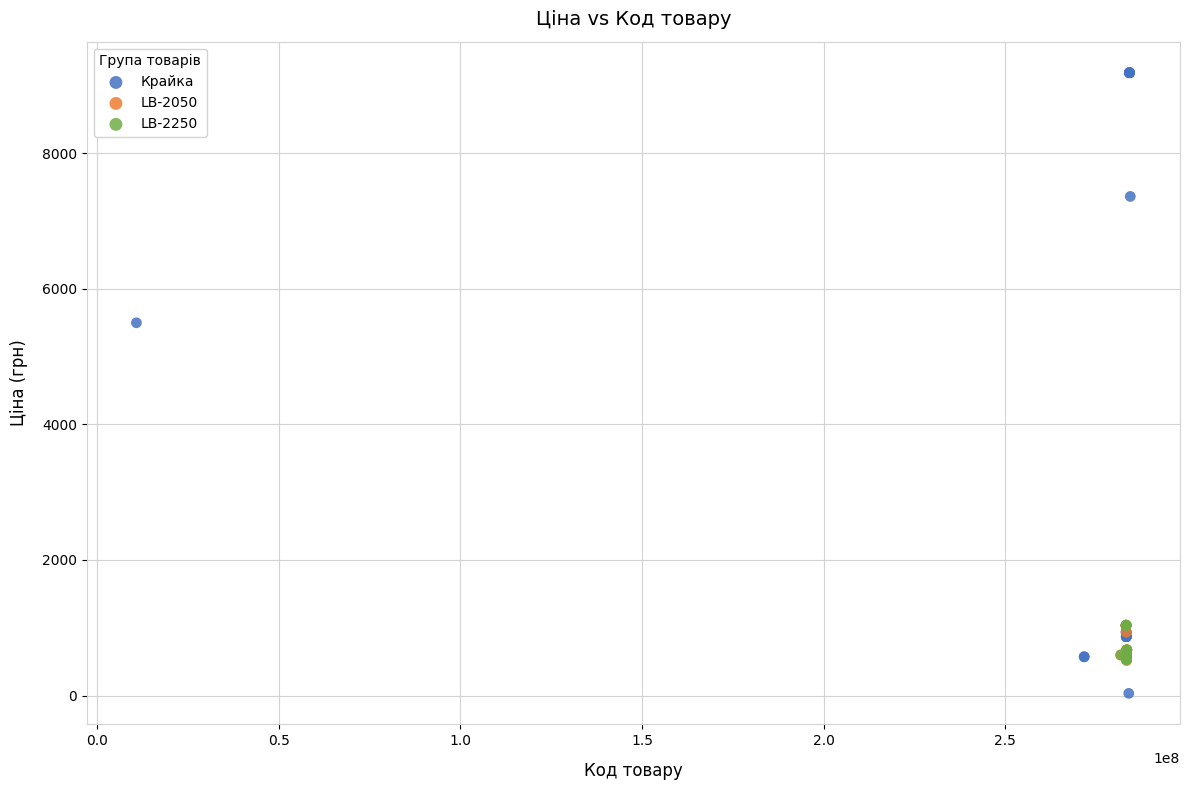

What are all the series names shown in the legend?

Крайка, LB-2050, LB-2250